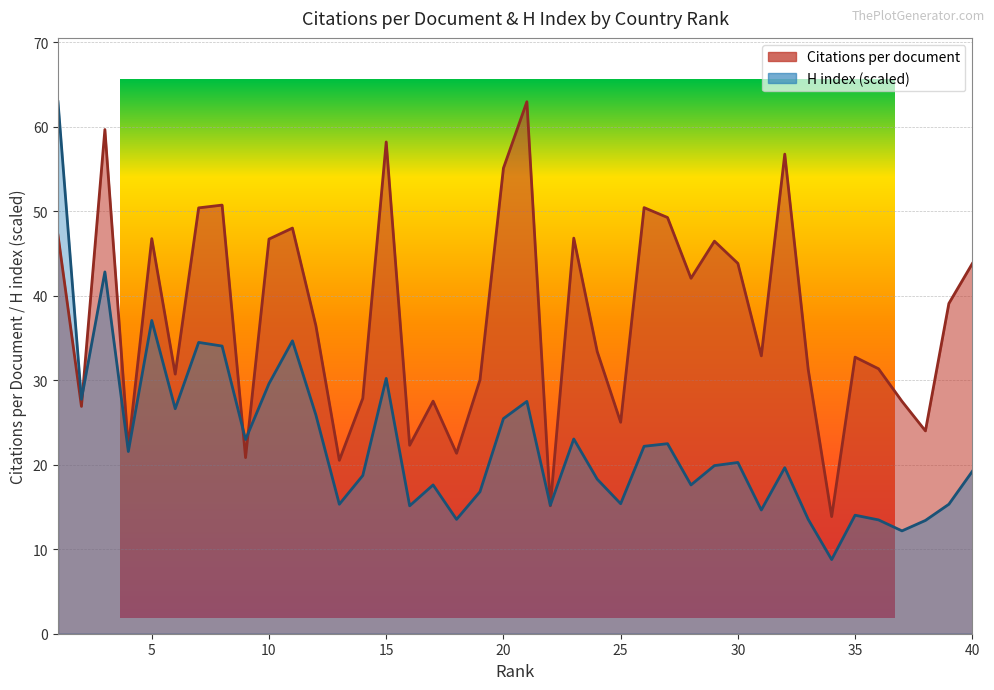

True or false: H index and Citations per document intersect in this chart.

True